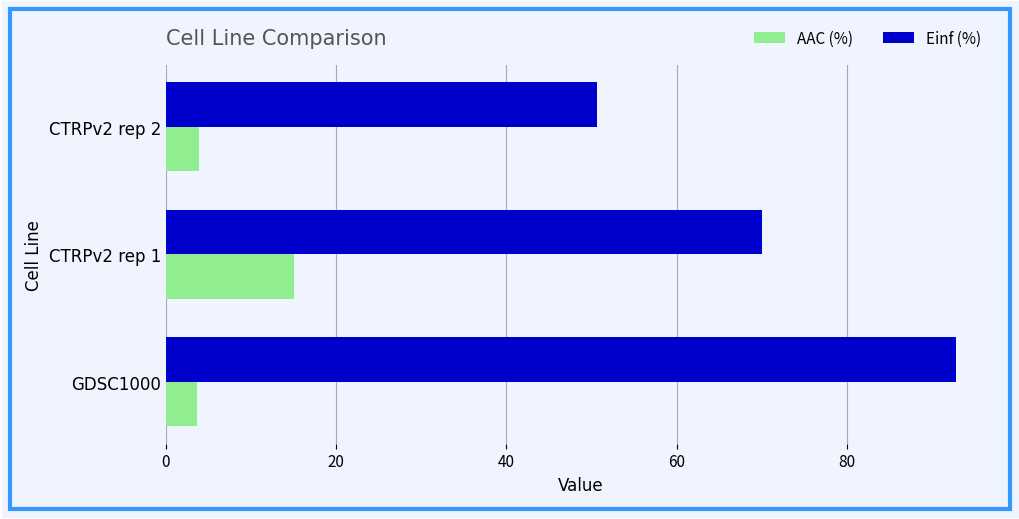

What is the total value across all series at CTRPv2 rep 1?

85.0